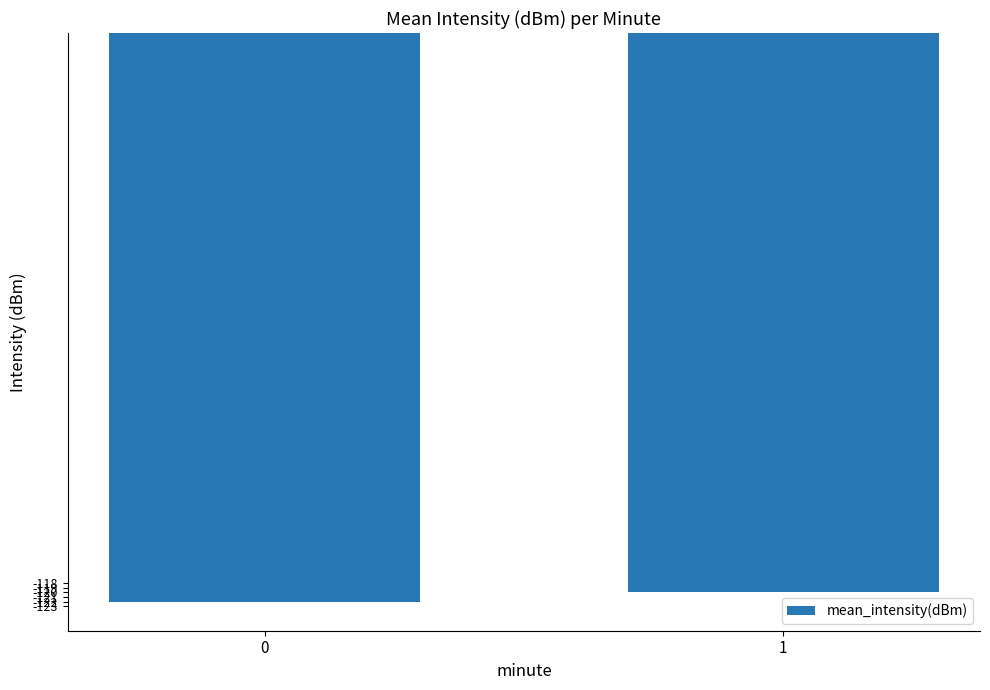

Is it true that the value at 1 is -119.8?

True